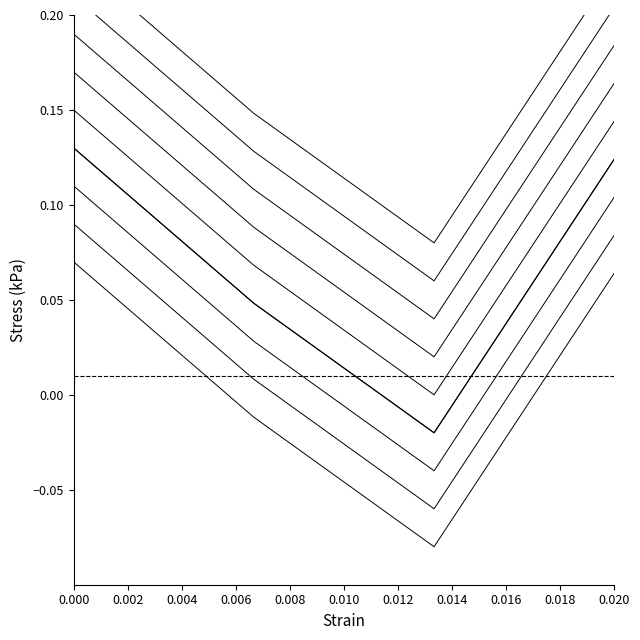

Between 12 and 12, which is larger?

12